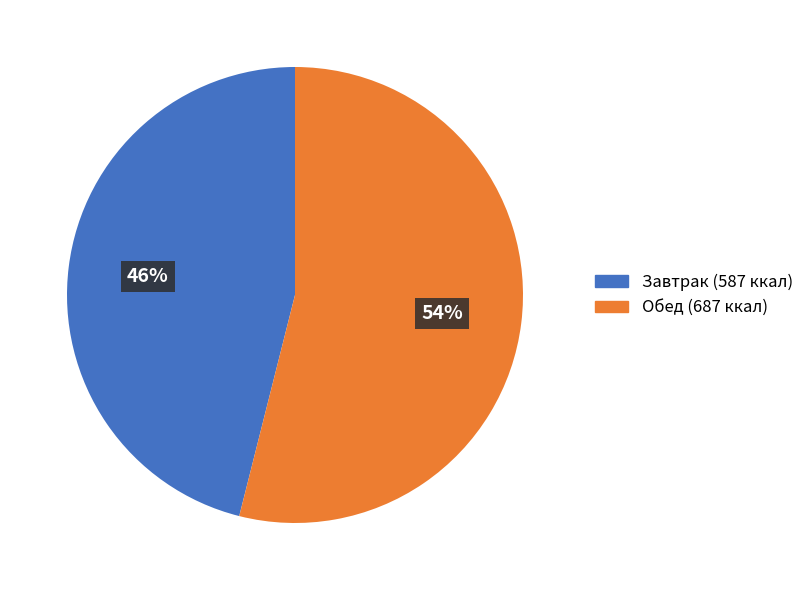

Do Обед (687 ккал) and Завтрак (587 ккал) together represent more than half of the pie?

Yes